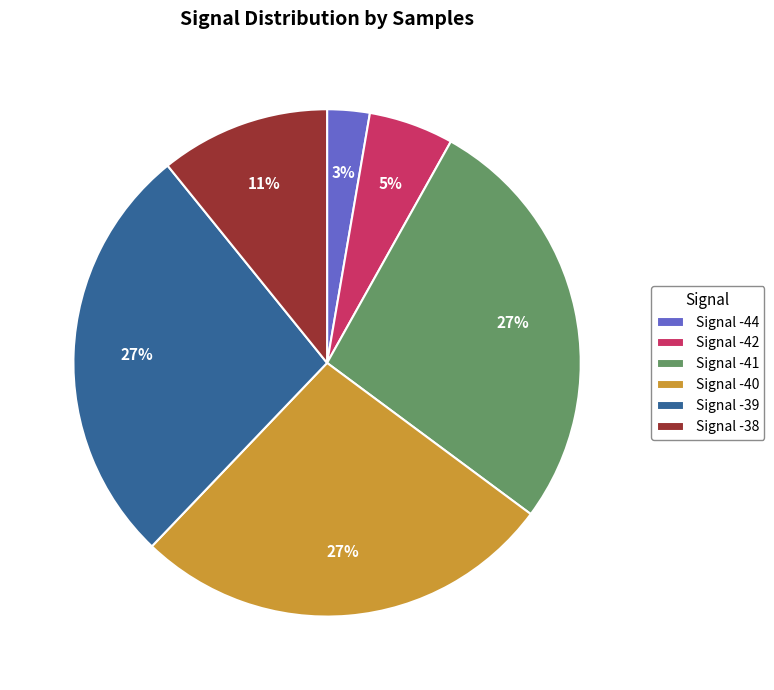

Which slice is the smallest?

Signal -44